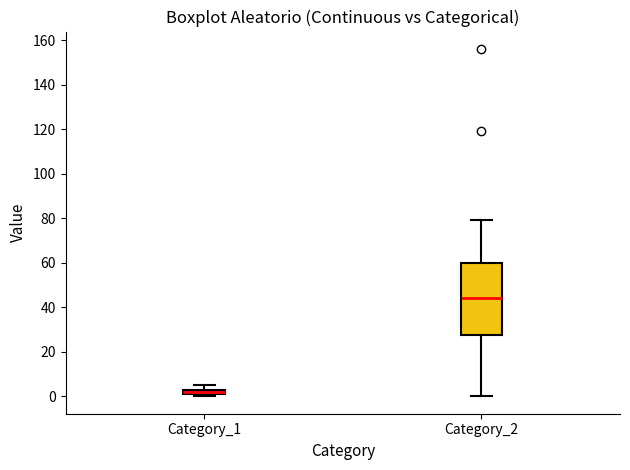

Which box's median line is the highest?

Category_2